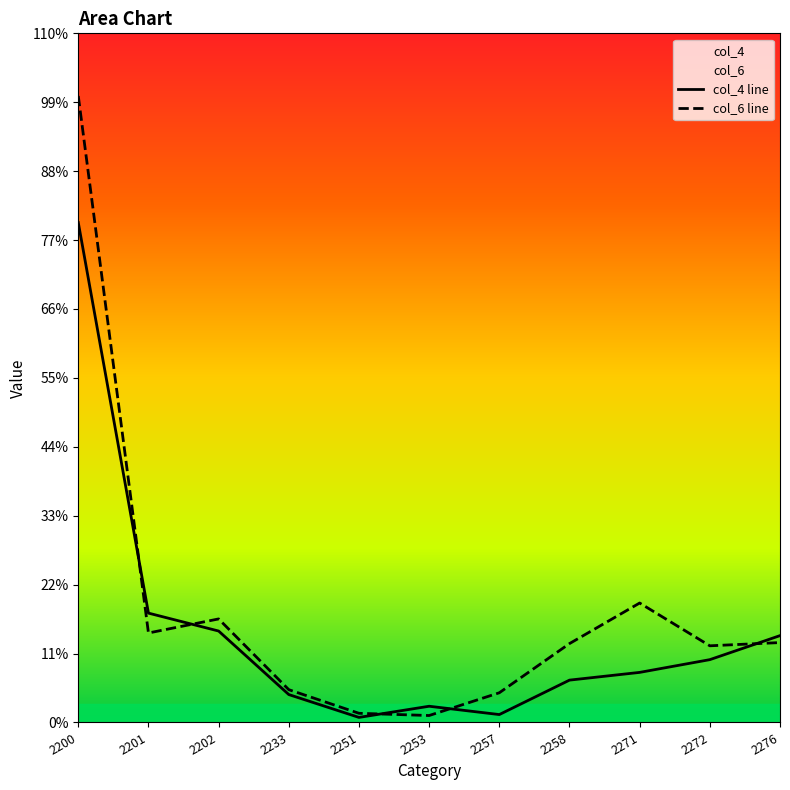

List the labels in order of col_6 line value, smallest first.

2253, 2251, 2257, 2233, 2272, 2258, 2276, 2201, 2202, 2271, 2200